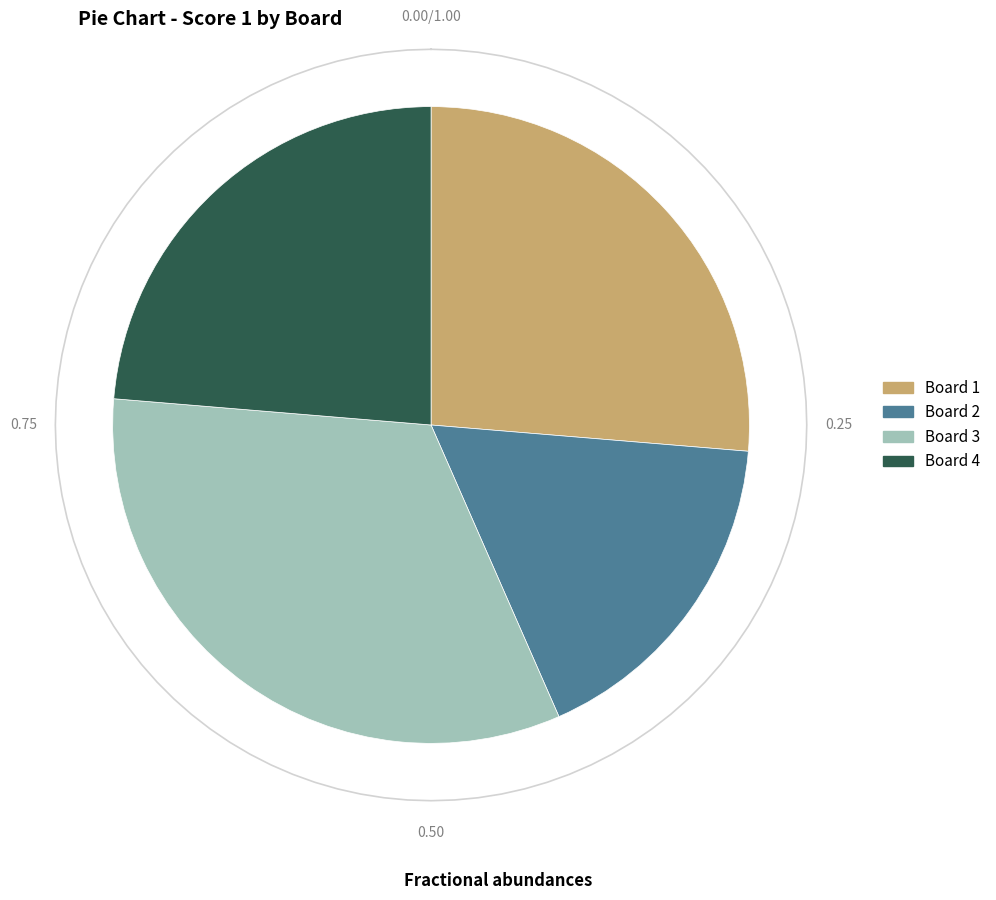

Rank the categories by value from highest to lowest.

Board 3, Board 1, Board 4, Board 2